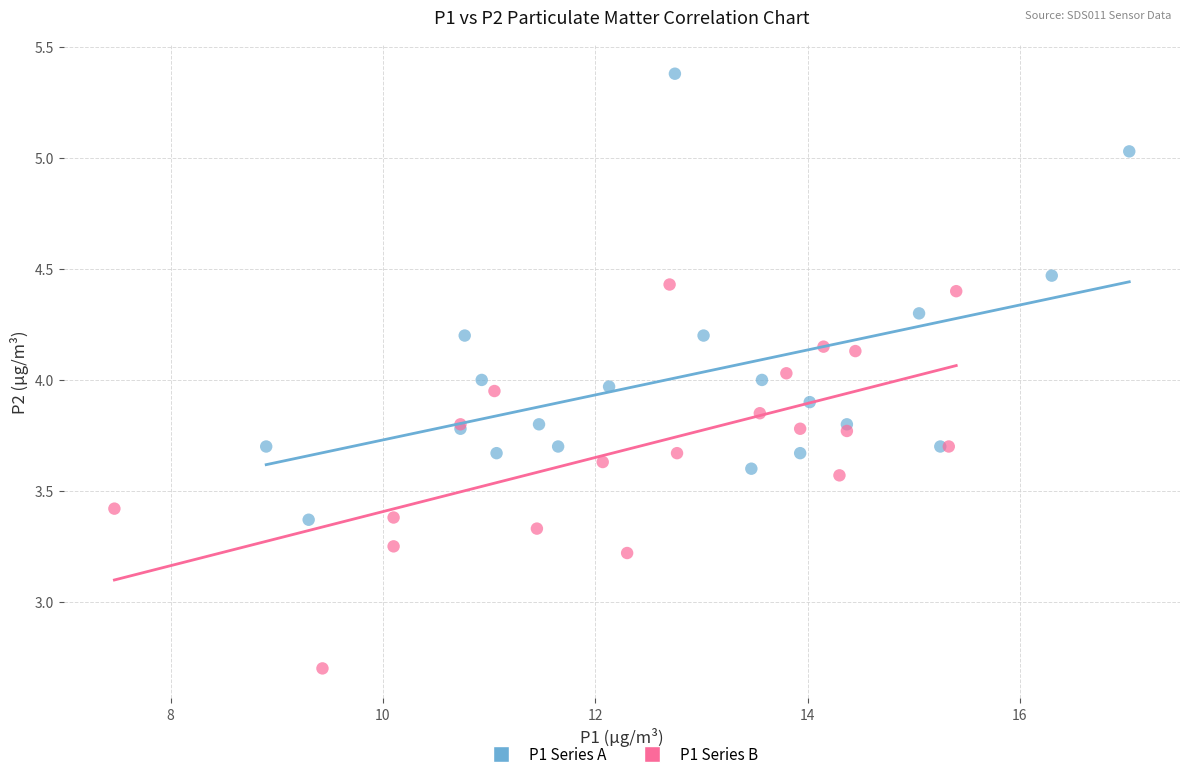

Which series contains the lowest Y value?

P1 Series B